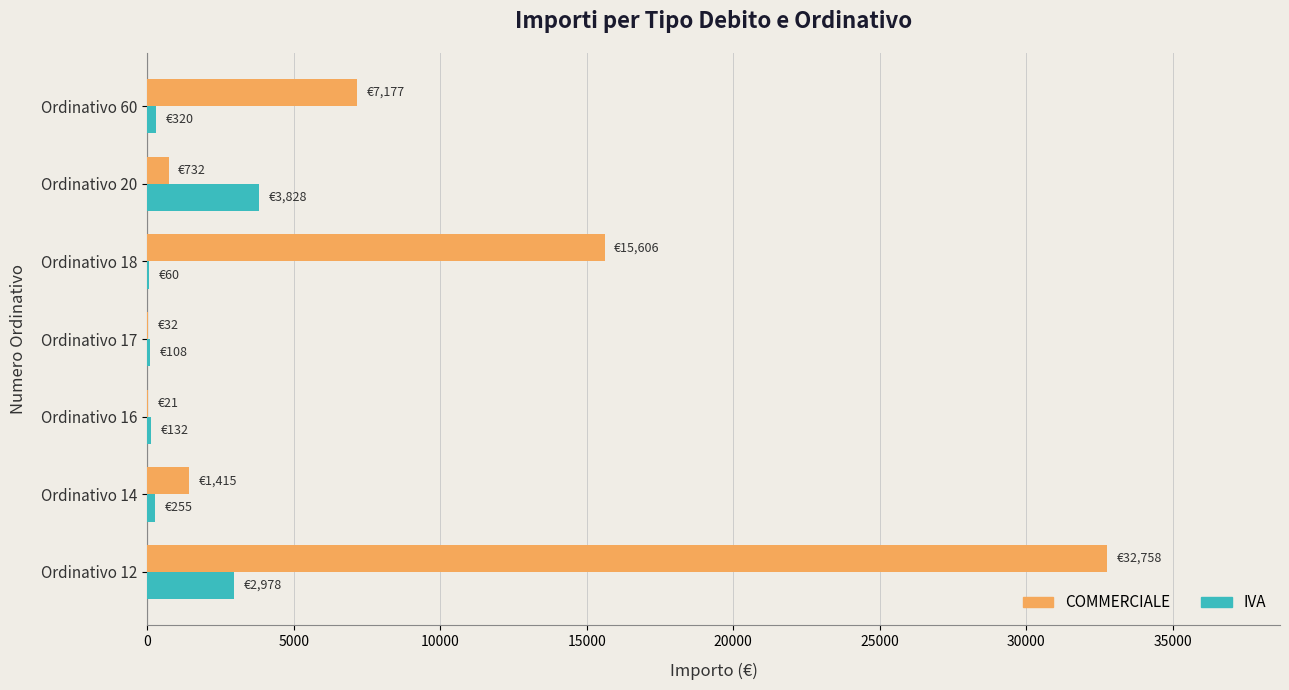

At which label is COMMERCIALE closest to 16389?

Ordinativo 18